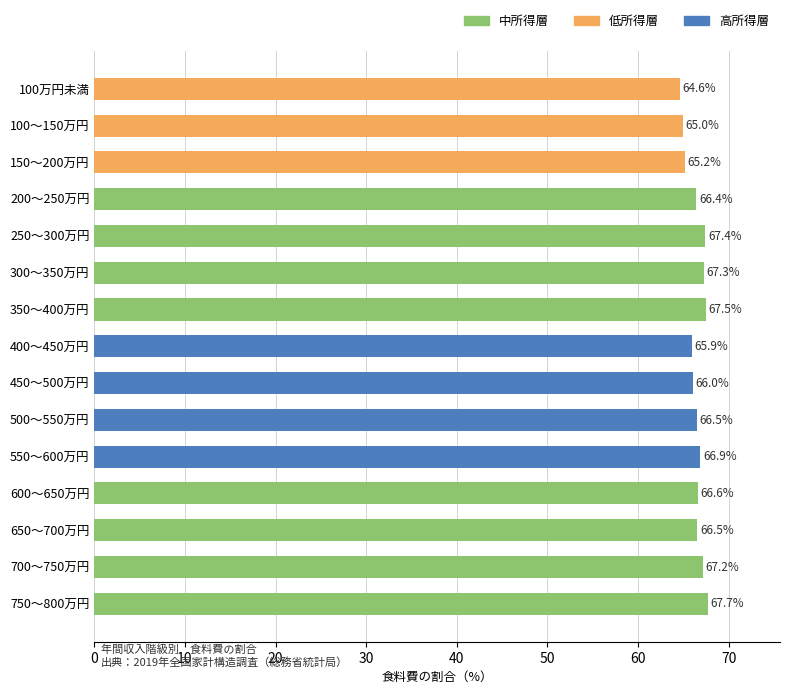

At which label is the value closest to 66?

450～500万円